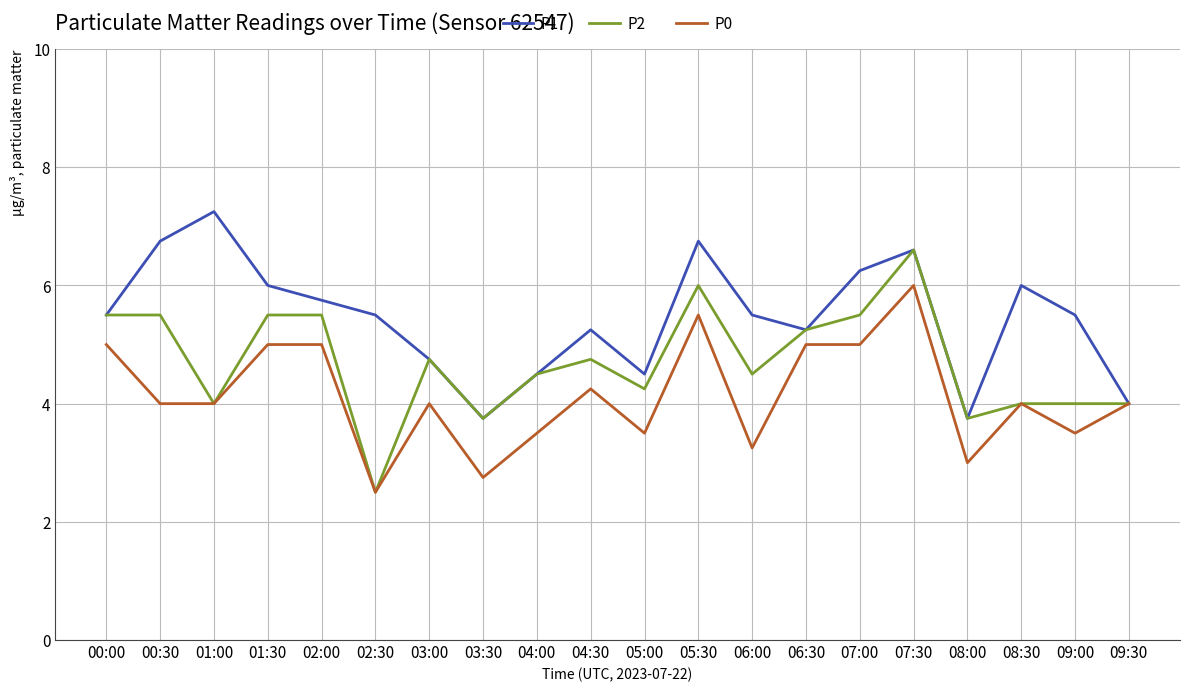

What are all the series names shown in the legend?

P1, P2, P0